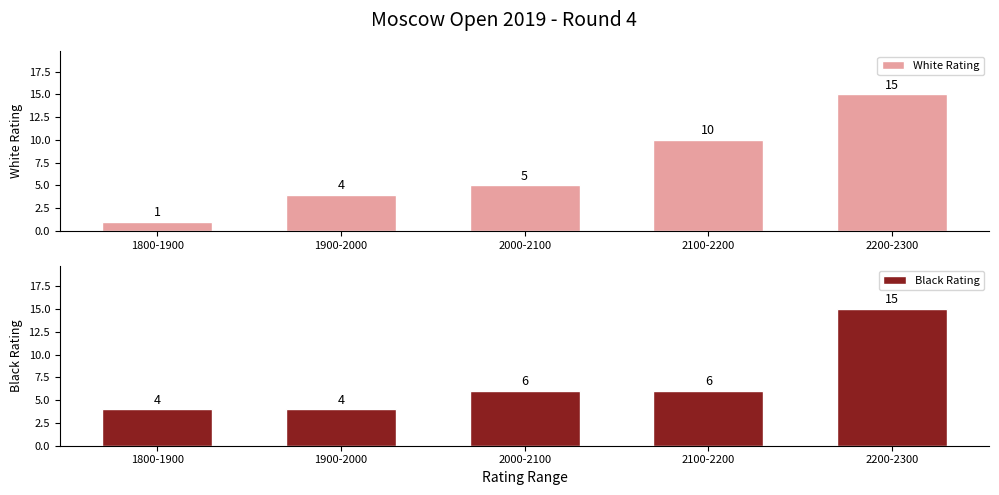

What is the difference between the maximum and minimum values in the White Rating series?

14